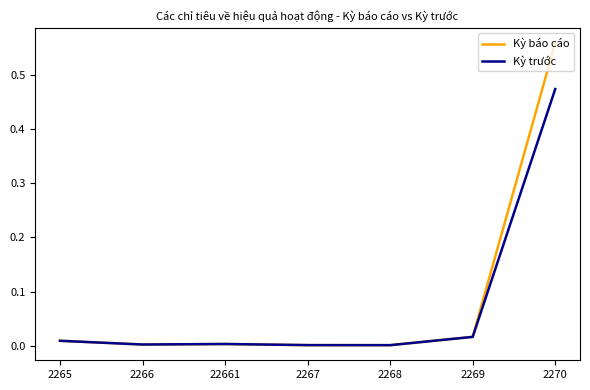

True or false: Kỳ trước has a value of 0.0 at 2267.

True